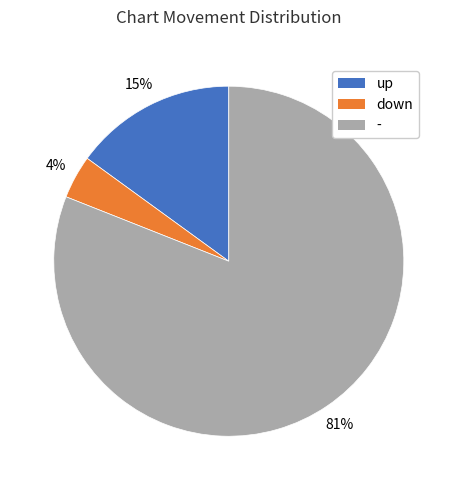

To the nearest percent, what is the difference between the - and down slice percentages?

77%